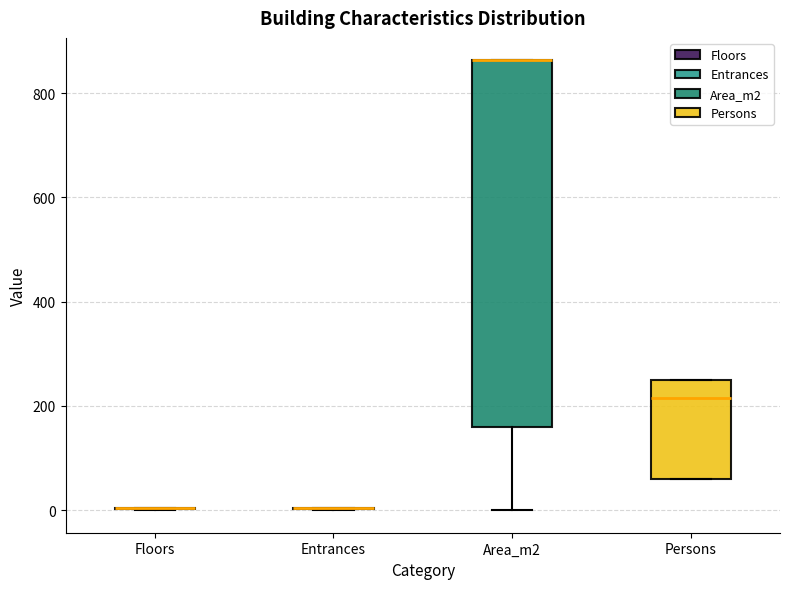

Reading left to right, transcribe this box plot: for each box, give where its median line is, the range the box spans, and where its two whiskers end, as read against the y-axis. The values are not printed on the chart, so give them approximately, as read against the axis.

Floors: box collapsed to a line at 0, whiskers 0 to 0
Entrances: box collapsed to a line at 0, whiskers 0 to 0
Area_m2: median 860 (drawn on the box's upper edge), box 160 to 860, whiskers 0 to 860
Persons: median 220, box 60 to 260, whiskers 60 to 260